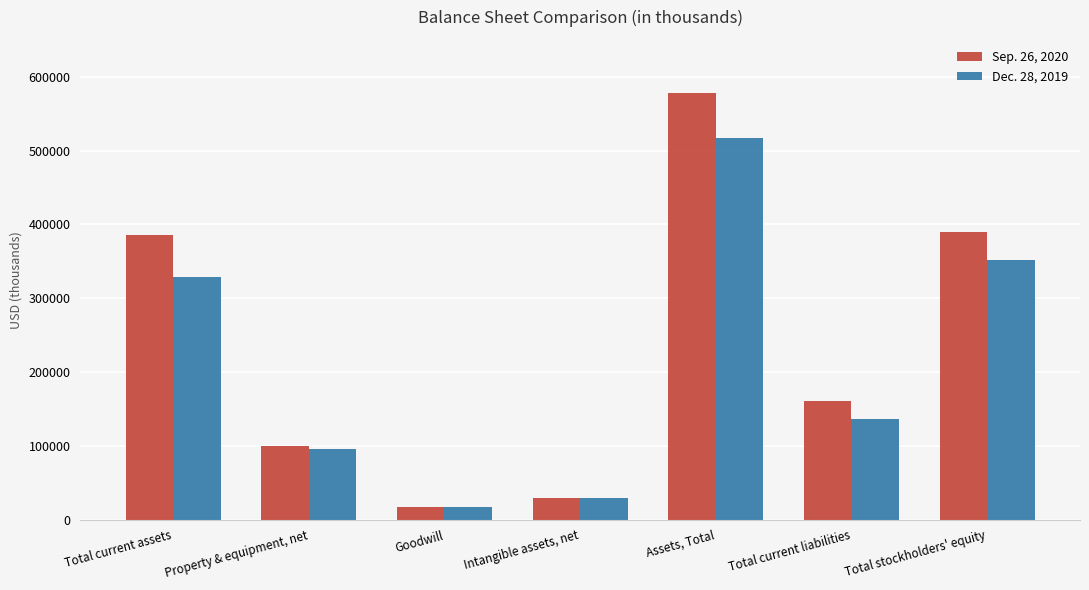

What is the maximum value shown in the chart?

577532